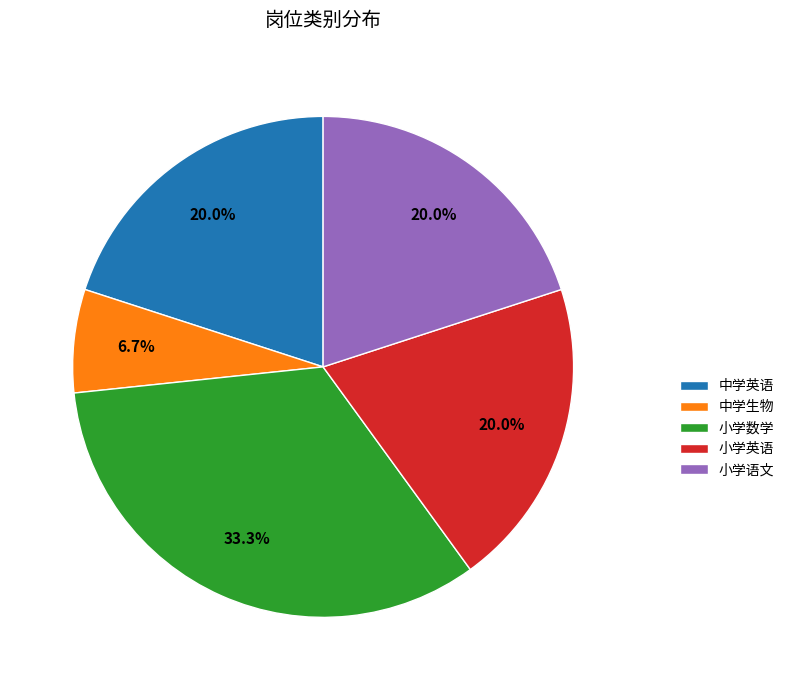

To the nearest percent, what is the combined percentage of 小学英语 and 中学生物?

27%